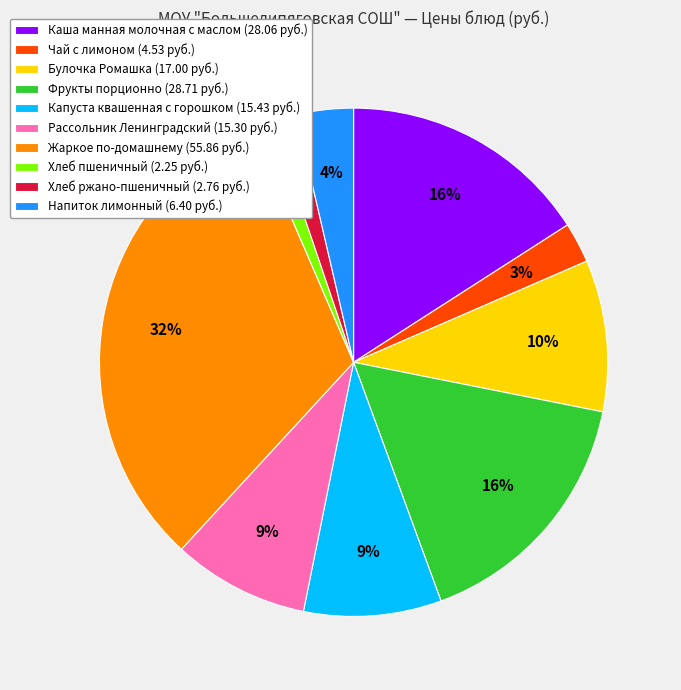

To the nearest percent, what is the average slice percentage?

10%